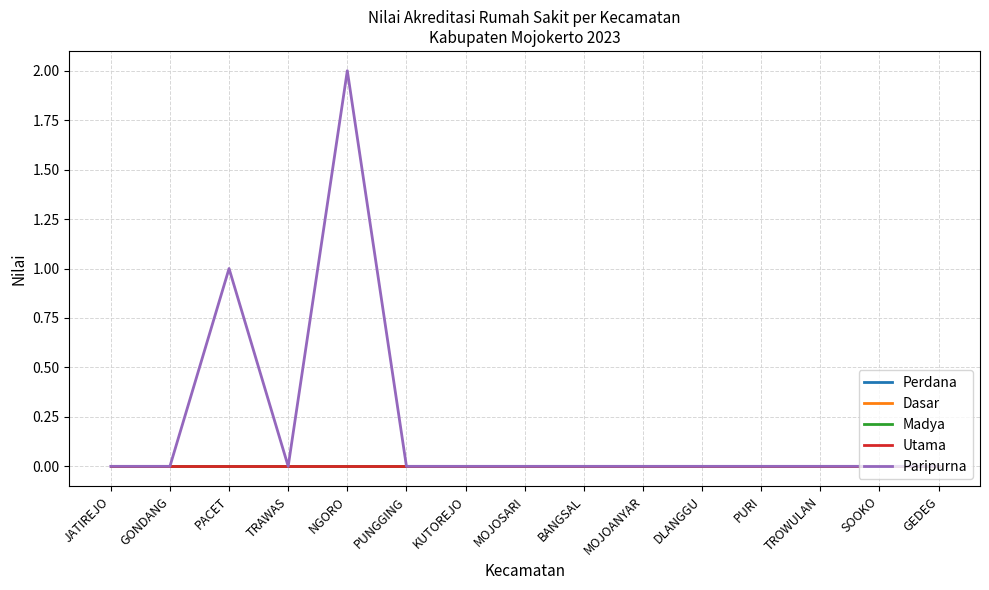

True or false: Perdana has a value of 0 at JATIREJO.

True